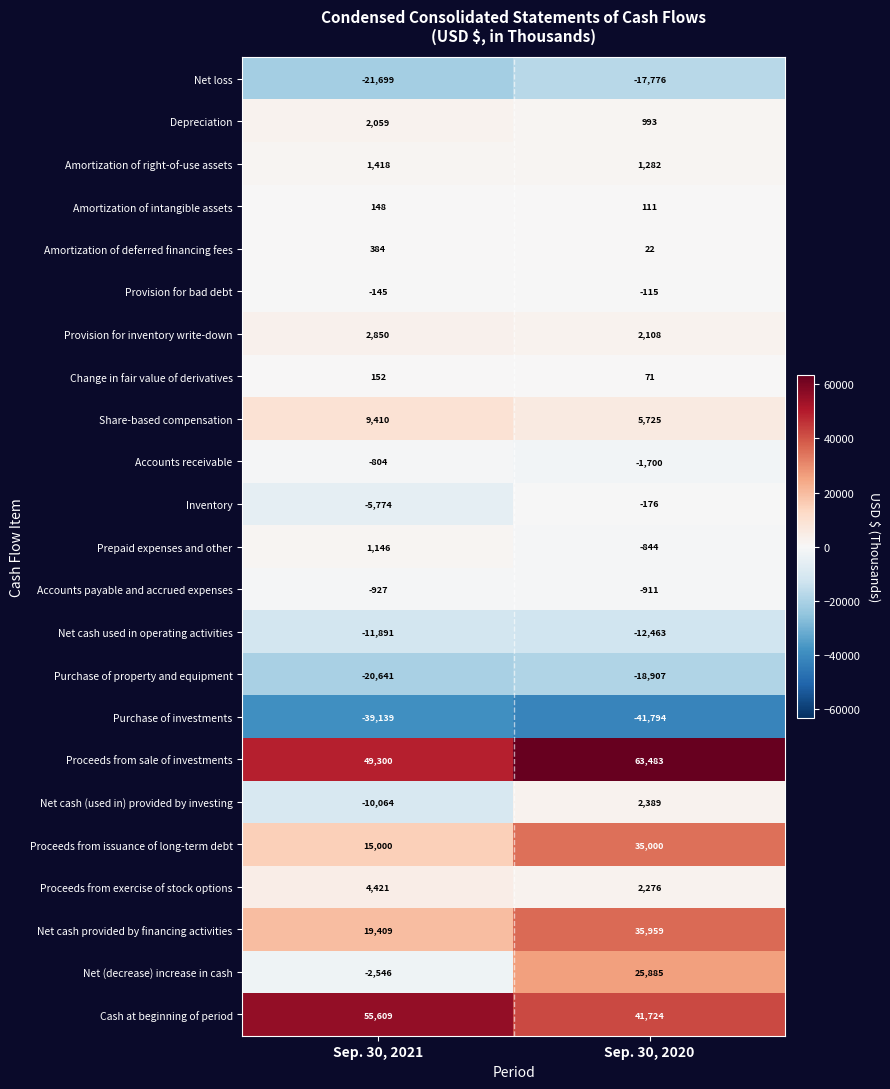

Which series has the largest range (max minus min)?

Net (decrease) increase in cash